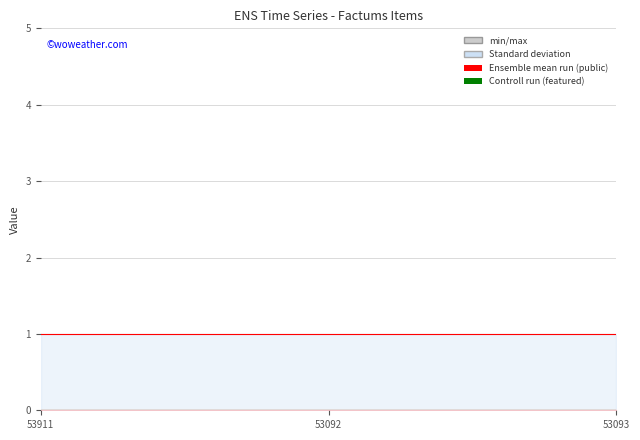

At which category does the chart reach its minimum across all series?

53911